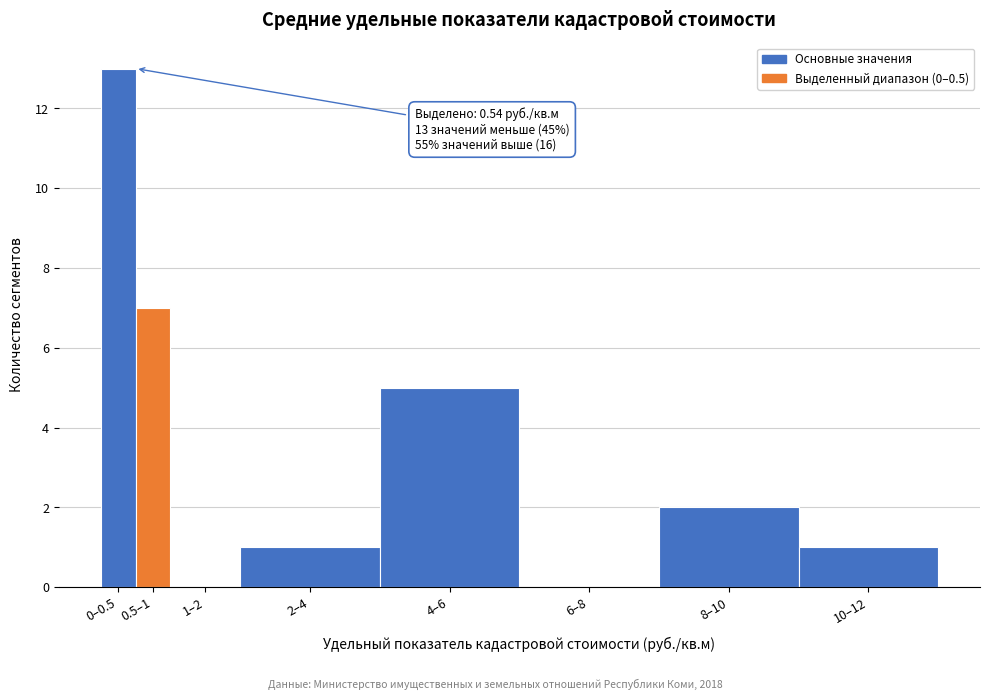

Reading left to right, what are all the values shown in this chart?

0–0.5=13	0.5–1=7	1–2=0	2–4=1	4–6=5	6–8=0	8–10=2	10–12=1